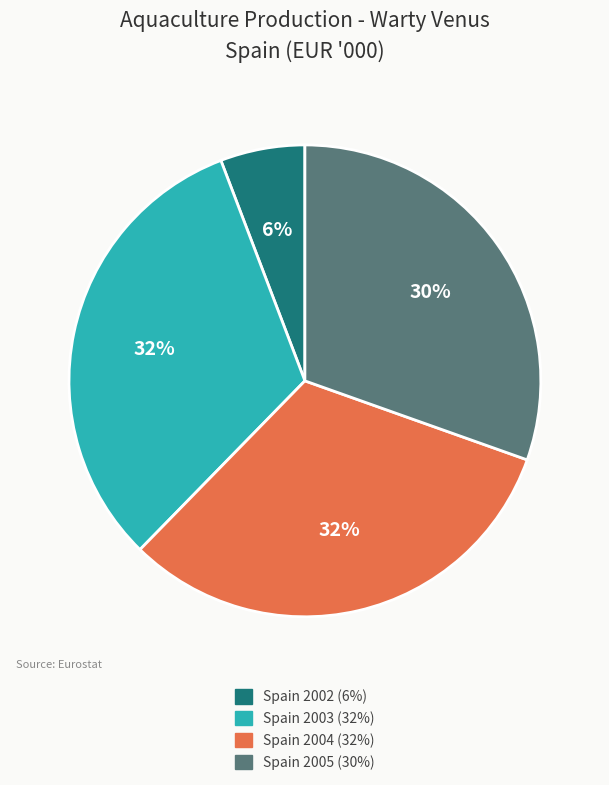

What percentage is the Spain 2005 slice, to the nearest percent?

30%